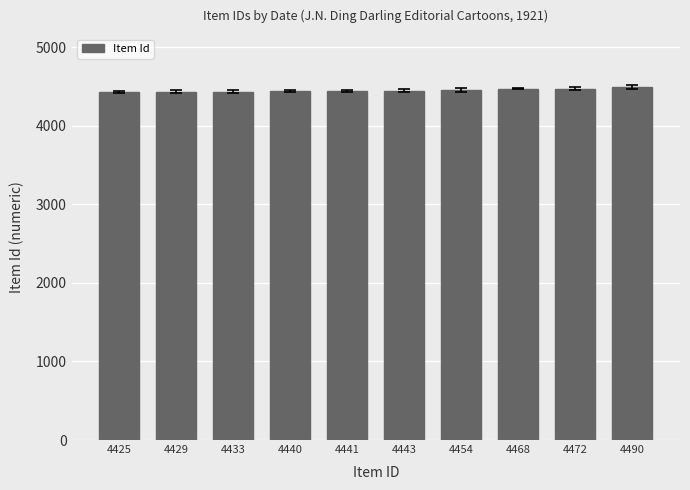

What is the ratio of the value at 4429 to the value at 4468?

1.0